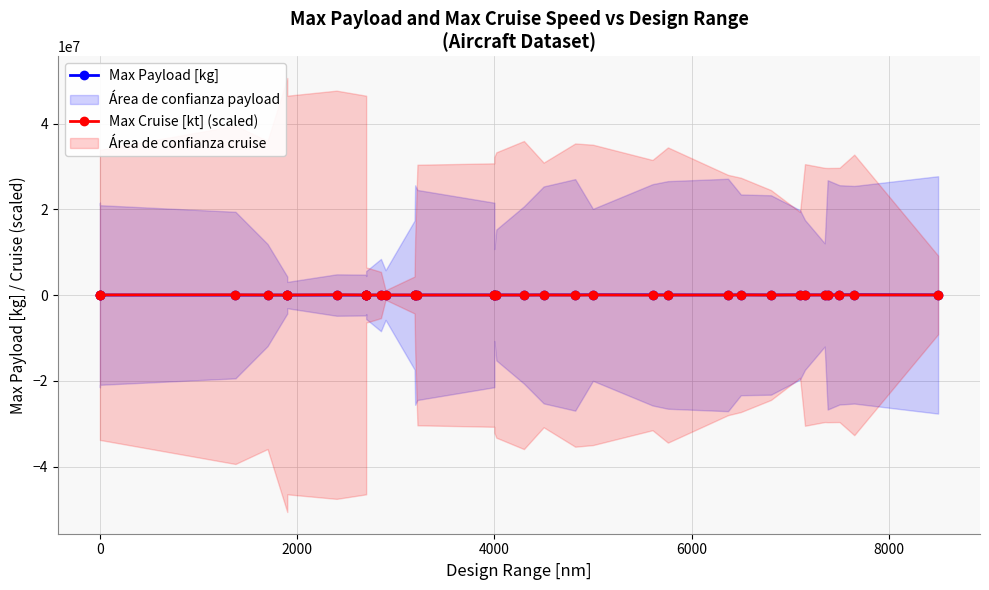

Does the chart display data point markers on the line(s)?

Yes